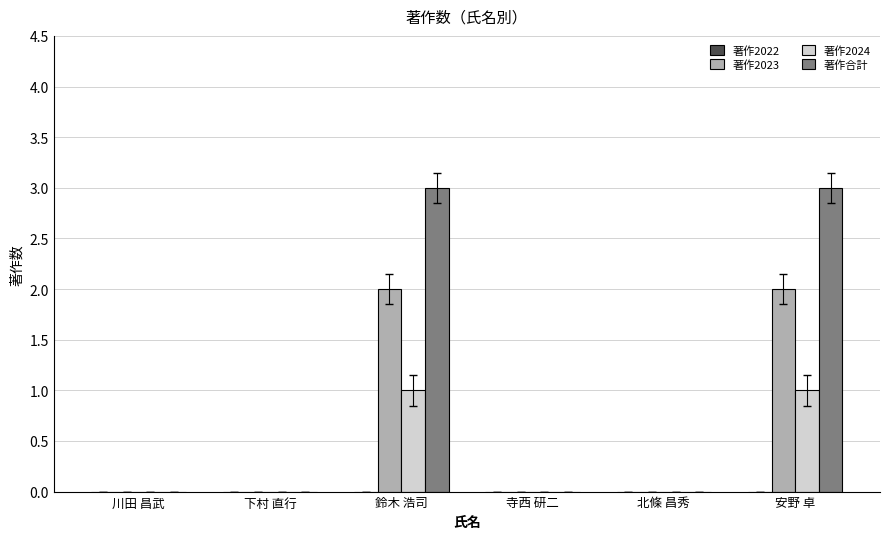

Which series has the largest total across all categories?

著作合計